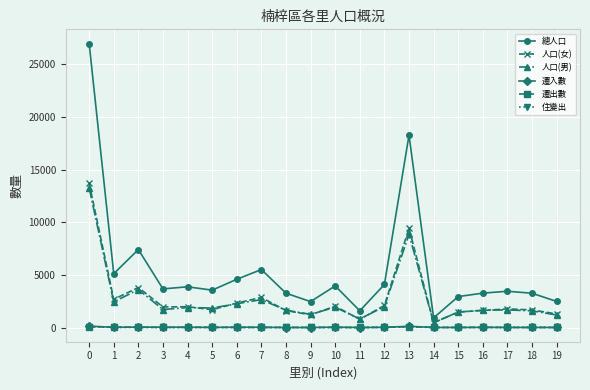

What is the value of the 人口(女) point at the 20th from the left?

1290